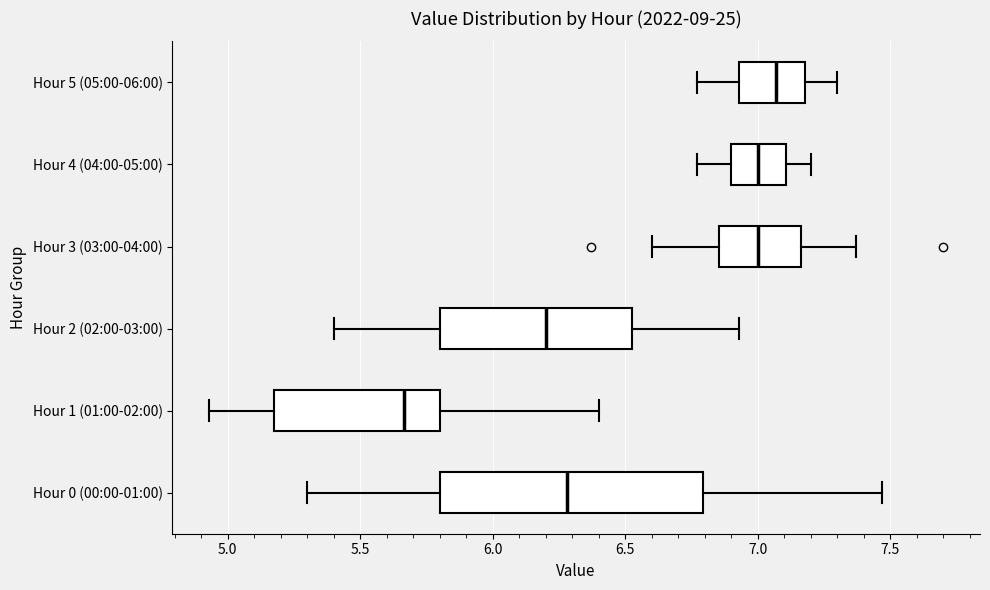

Which box is the widest, from its left edge to its right edge?

Hour 0 (00:00-01:00)